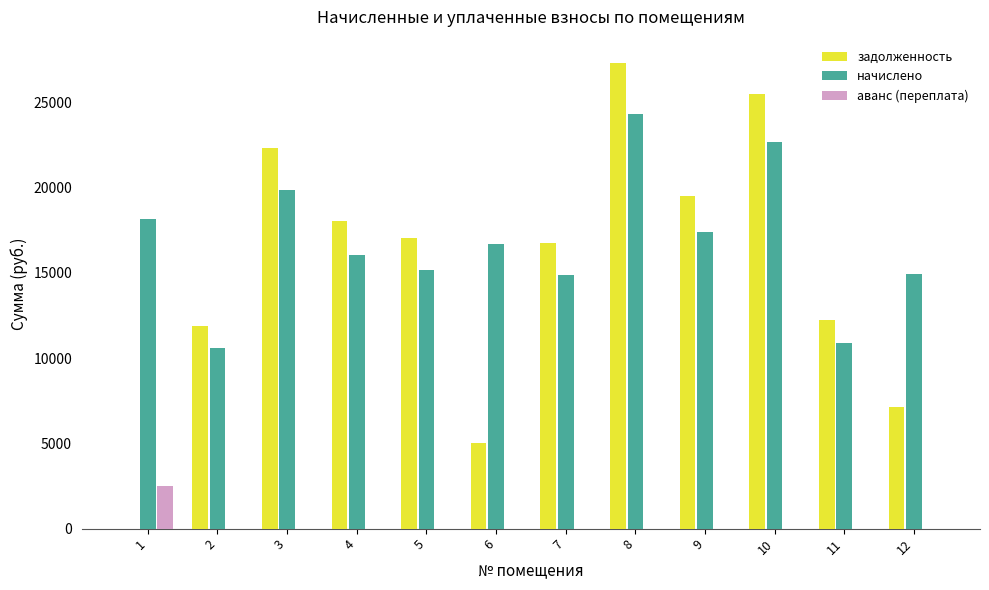

What is the sum of all начислено values?

201653.8